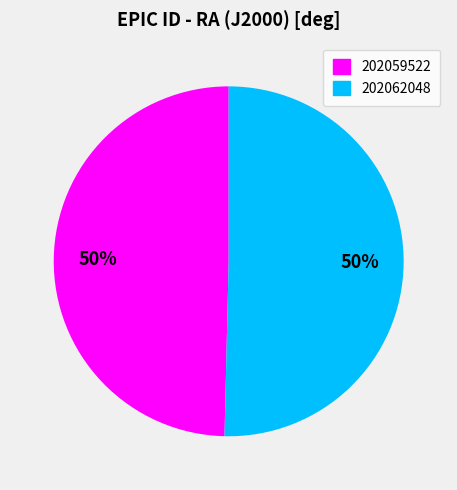

Do 202059522 and 202062048 together represent more than half of the pie?

Yes